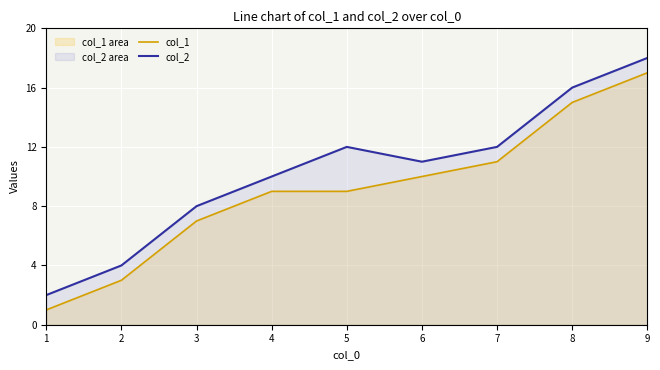

What is the sum of all col_2 values?

93